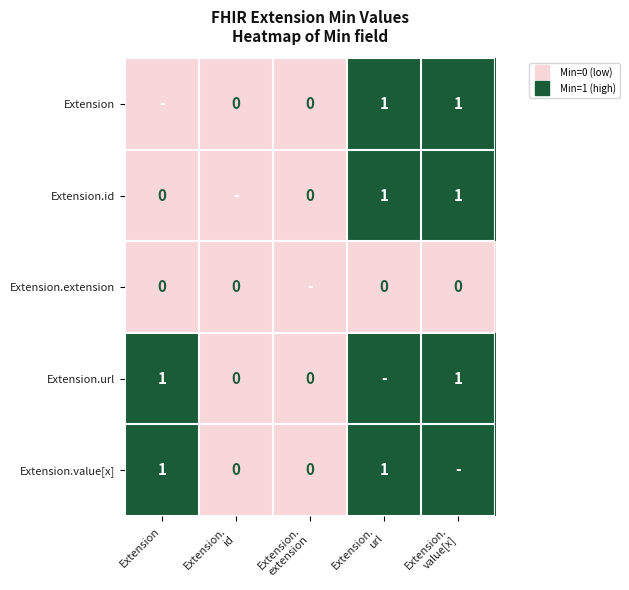

Rank the categories by Extension value from highest to lowest.

Extension. url, Extension. value[x], Extension, Extension. id, Extension. extension